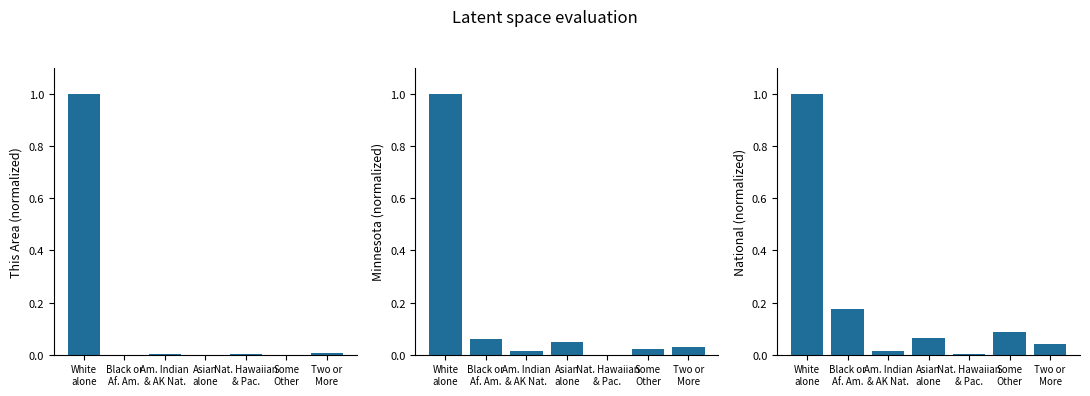

Rank the series at Black or
Af. Am. from highest to lowest value.

National, Minnesota, This Area